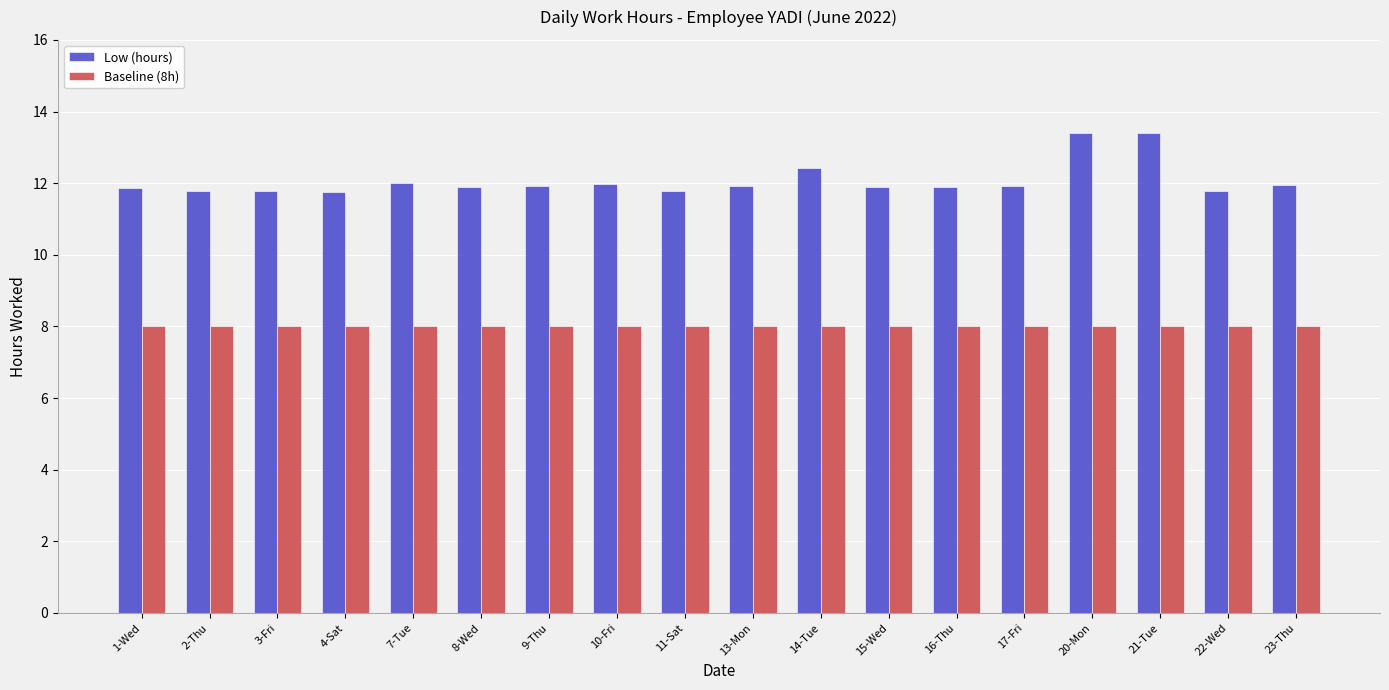

Is it true that Baseline (8h) equals 8.0 at 4-Sat?

True